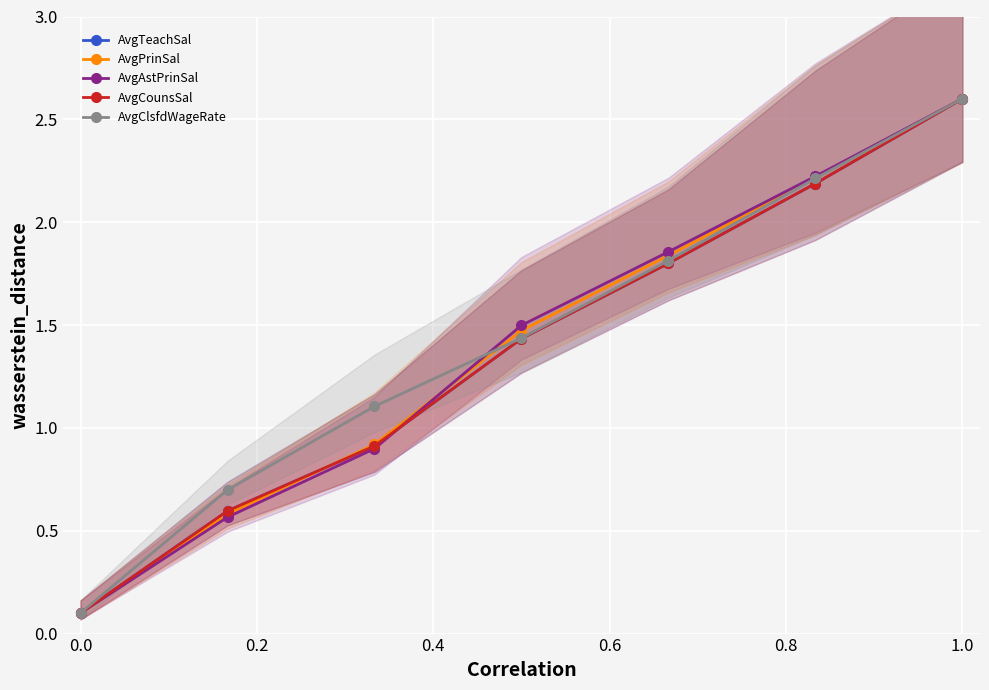

What is the minimum value shown in the chart?

0.1